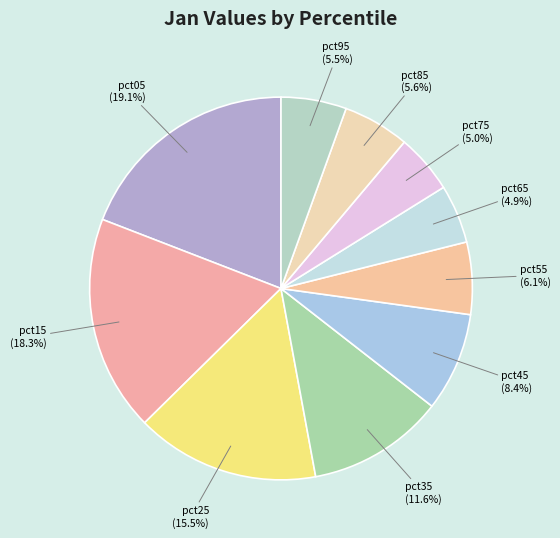

To the nearest percent, what percentage of the pie is pct55?

6%